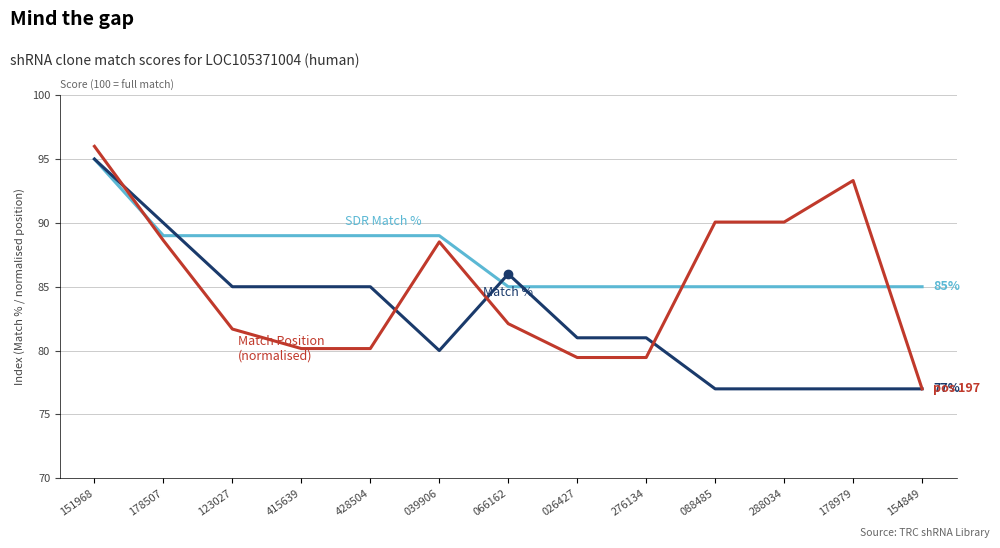

What position from the left is 026427?

8